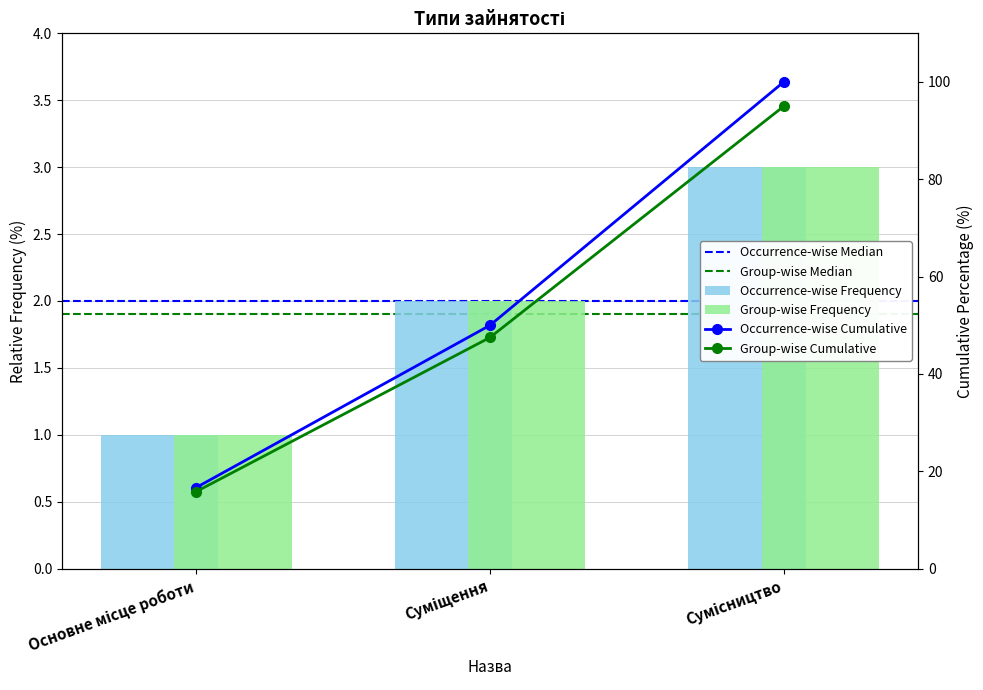

What is the sum of the values at Основне місце роботи and Сумісництво?

4